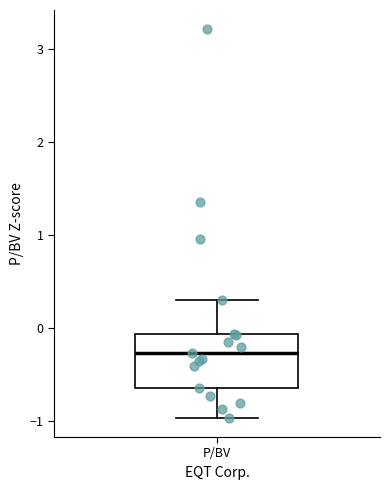

Where does the lower whisker of the box for P/BV end on the y-axis? The values are not printed on the chart, so give them approximately, as read against the axis.

-1.0